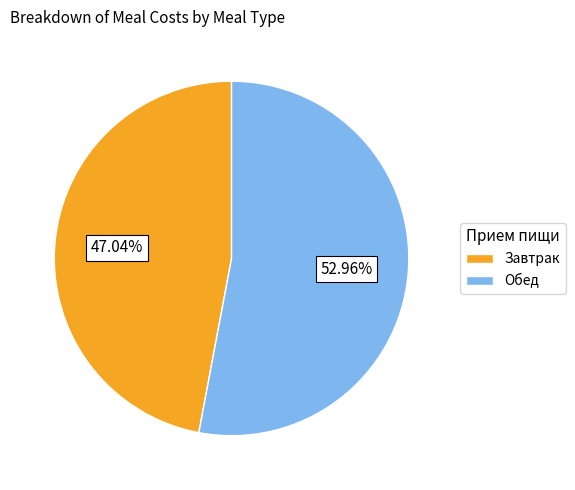

Rank the categories by value from highest to lowest.

Обед, Завтрак